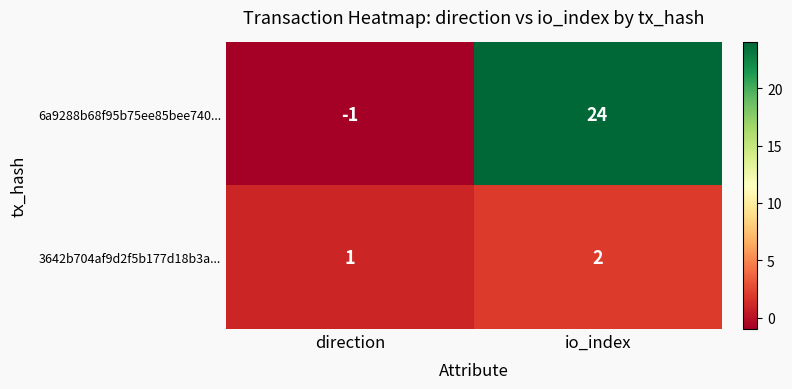

What is the smallest value displayed?

-1